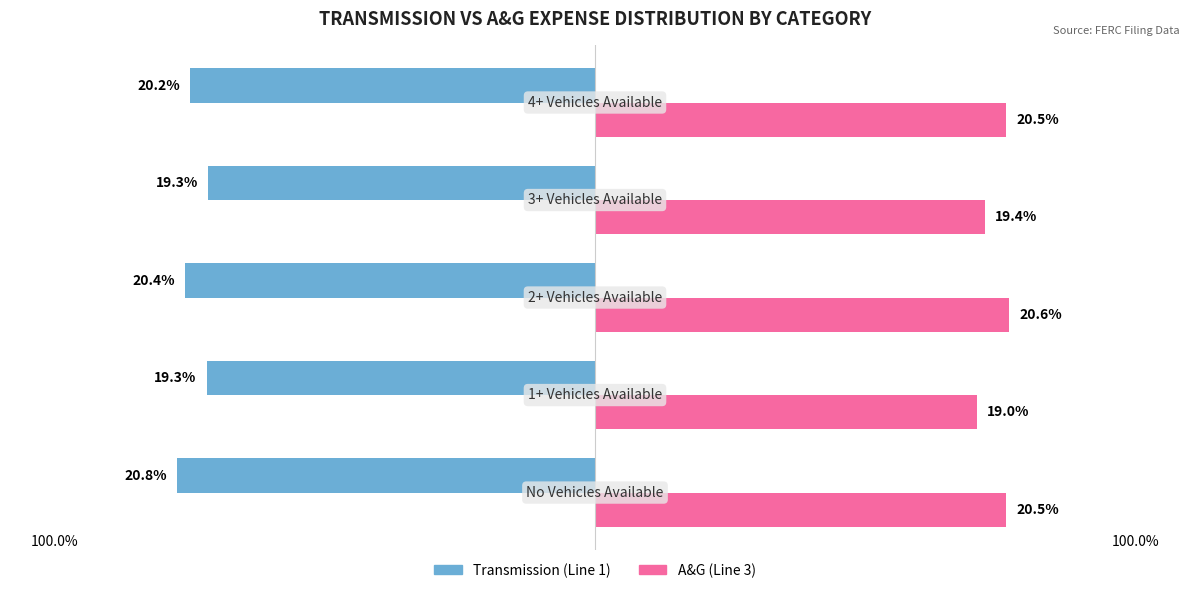

Reading left to right, transcribe all the data shown in this chart.

Transmission: -20.8	-19.3	-20.4	-19.3	-20.2
A&G: 20.5	19.0	20.6	19.4	20.5